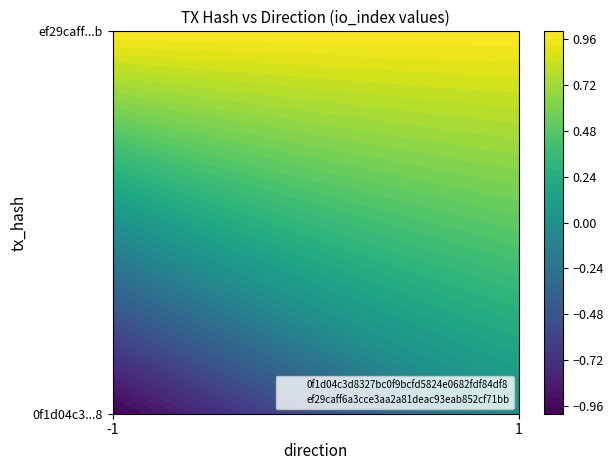

At which label is 0f1d04c3d8327bc0f9bcfd5824e0682fdf84df8 closest to 0?

-1